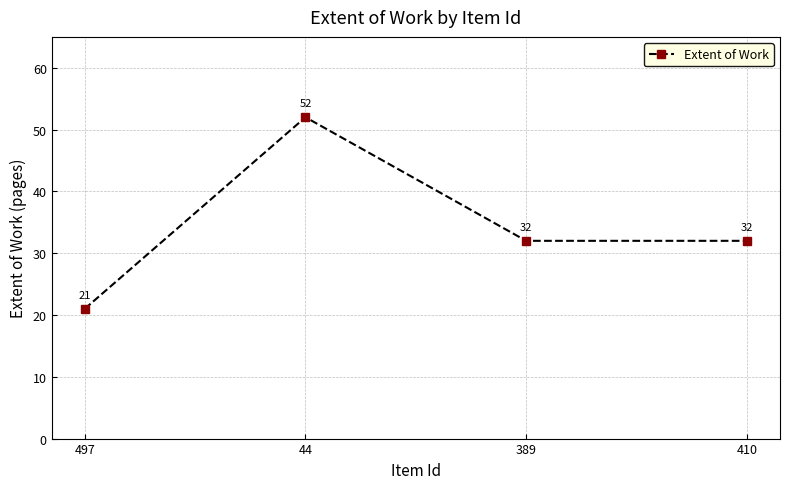

What is the change in value from 497 to 44?

+31